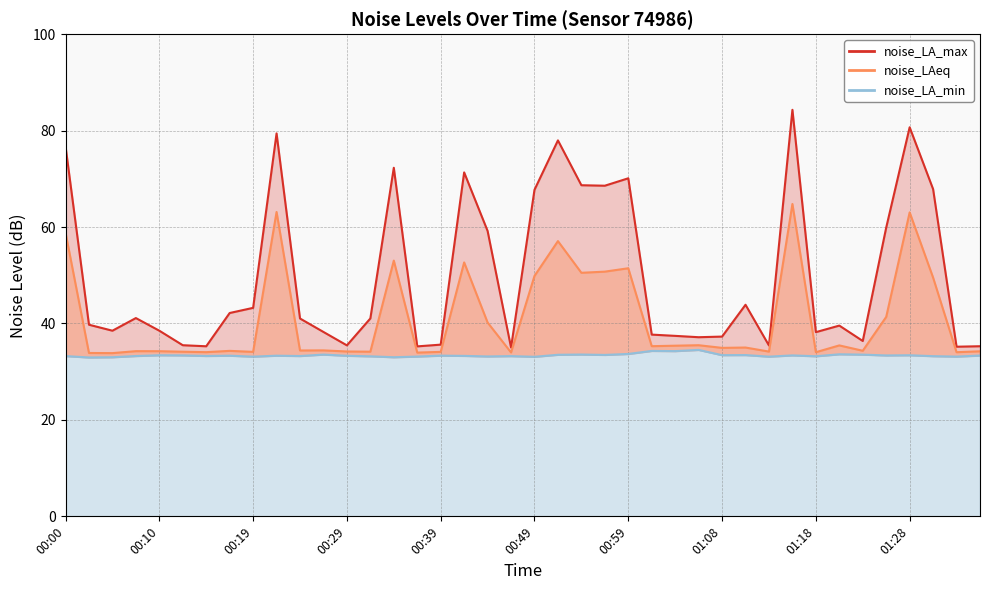

Where is noise_LA_max nearest to the value 59?

00:44